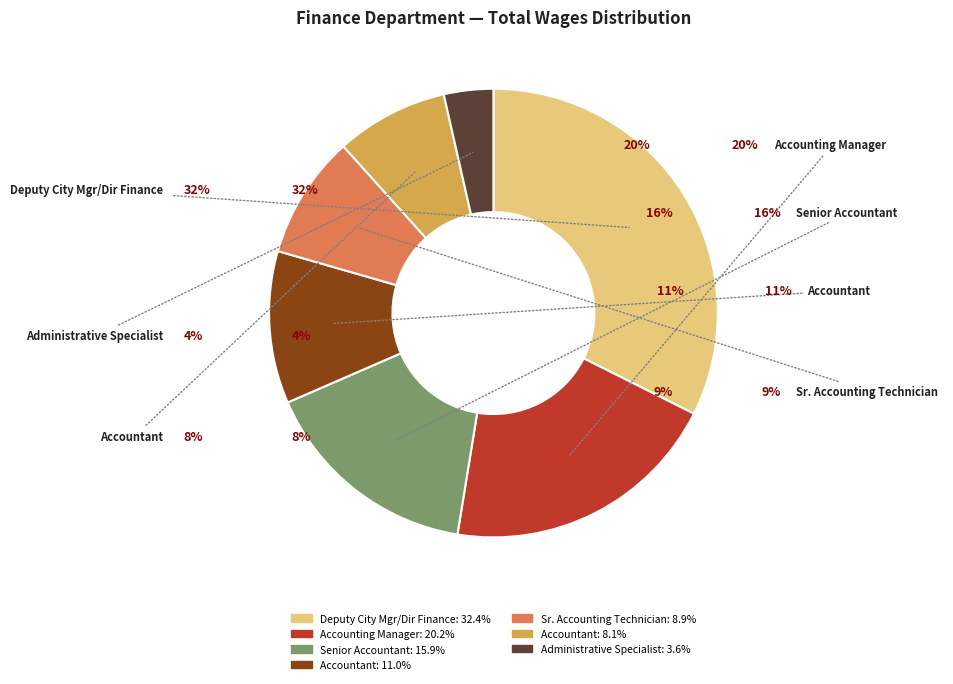

To the nearest percent, what is the average slice percentage?

14%